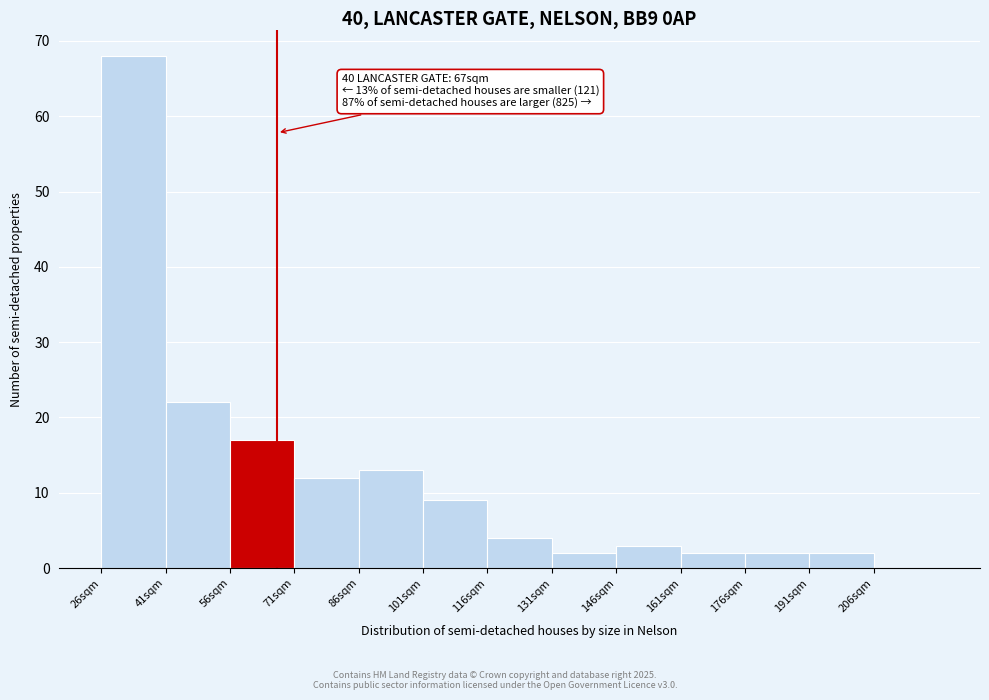

Which range on the x-axis has the tallest bar?

26 to 41